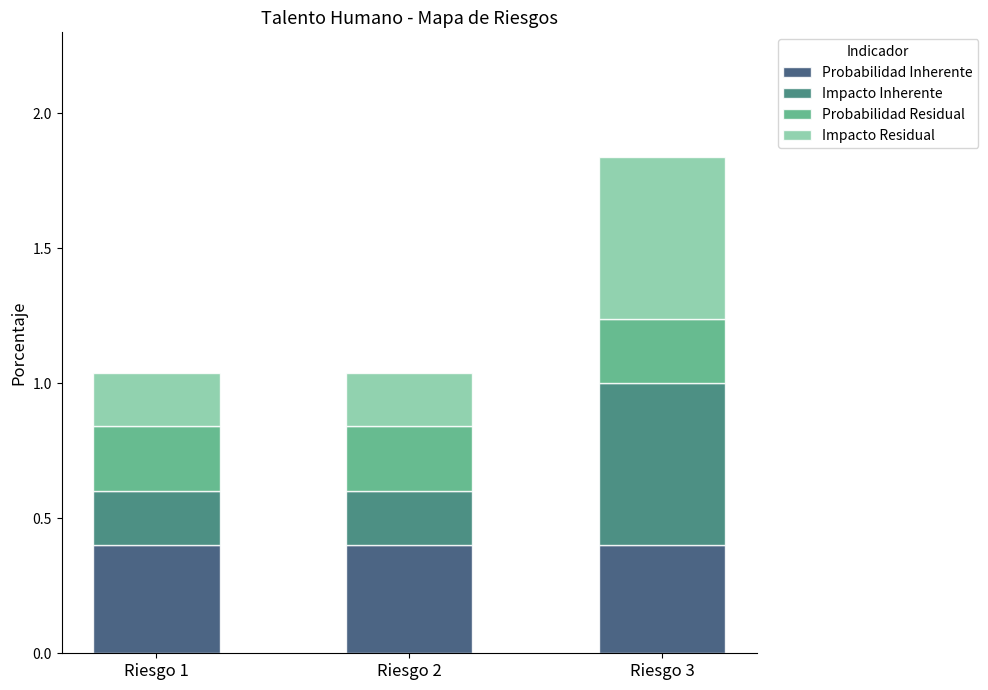

Is it true that Probabilidad Inherente equals 0.2 at Riesgo 1?

False